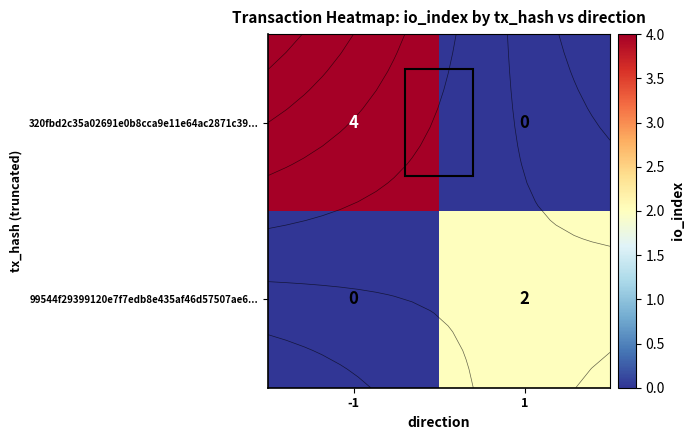

What is the sum of the 320fbd2c35a02691e0b8cca9e11e64ac2871c39... values at 1 and -1?

4